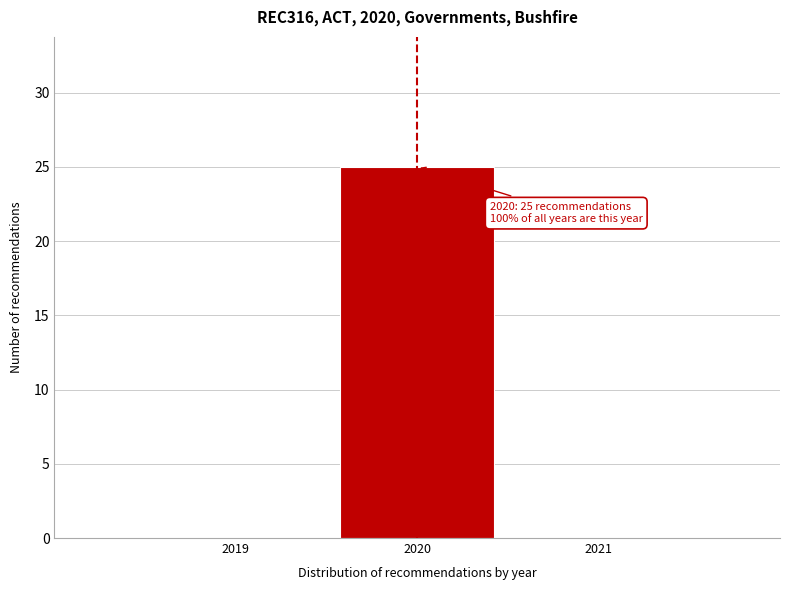

Which range on the x-axis has the tallest bar?

2019.5 to 2020.5